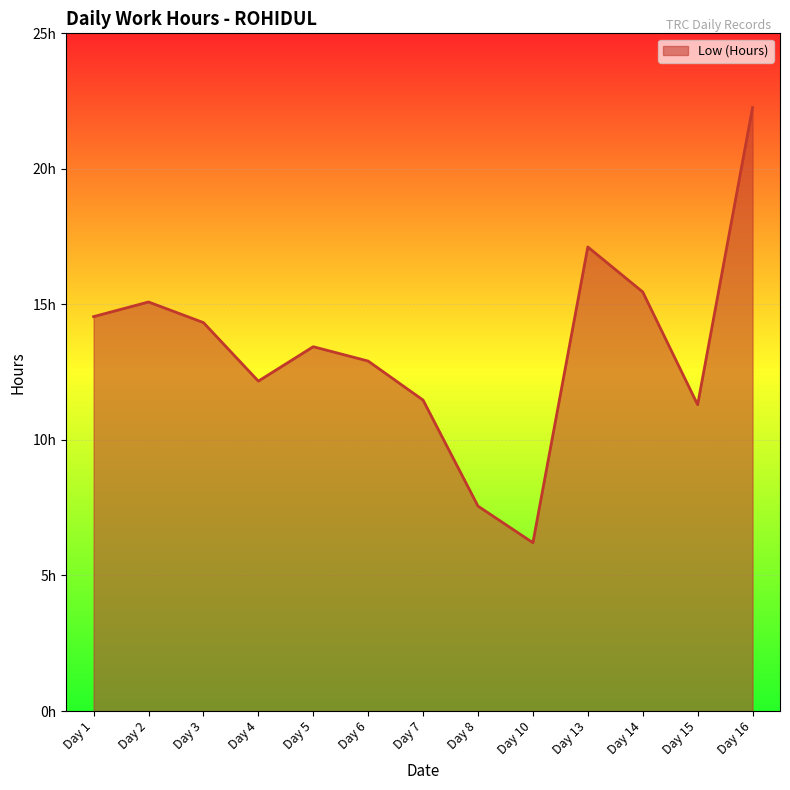

What is the sum of the values at Day 4 and Day 8?

19.7